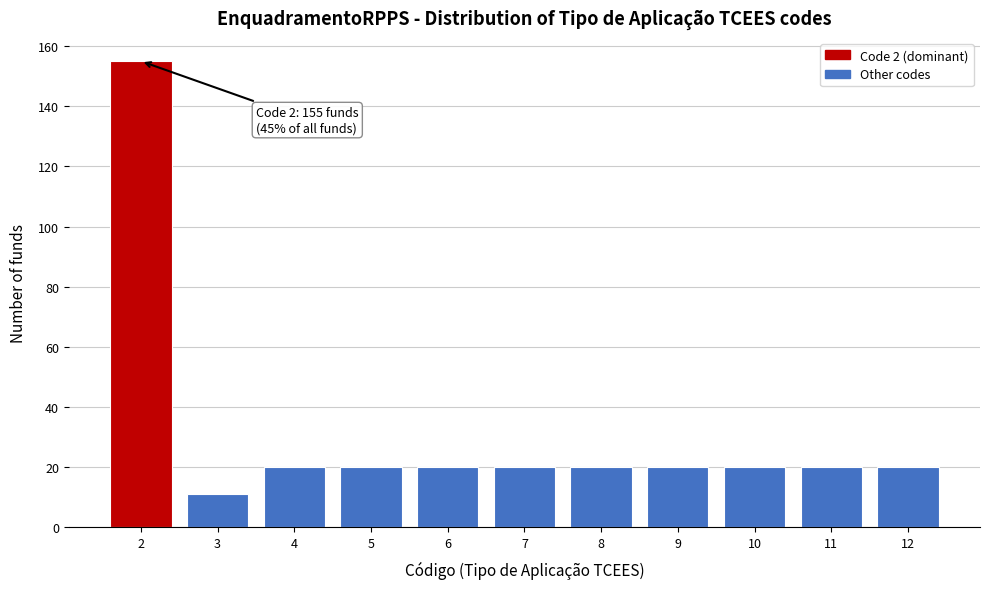

Reading left to right, what are all the values shown in this chart?

2=155	3=11	4=20	5=20	6=20	7=20	8=20	9=20	10=20	11=20	12=20